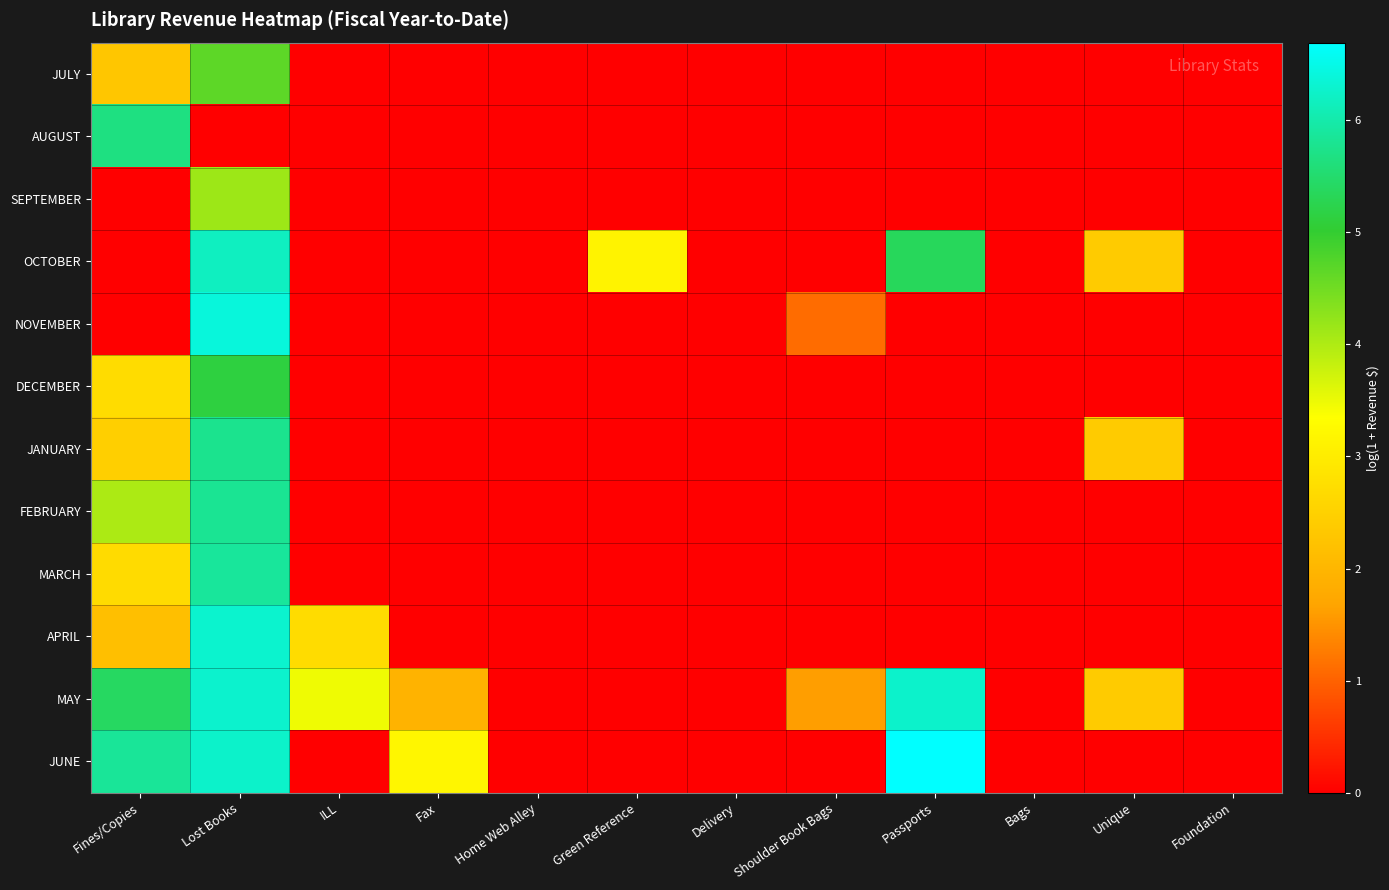

Which series changed the most between Lost Books and Bags?

NOVEMBER